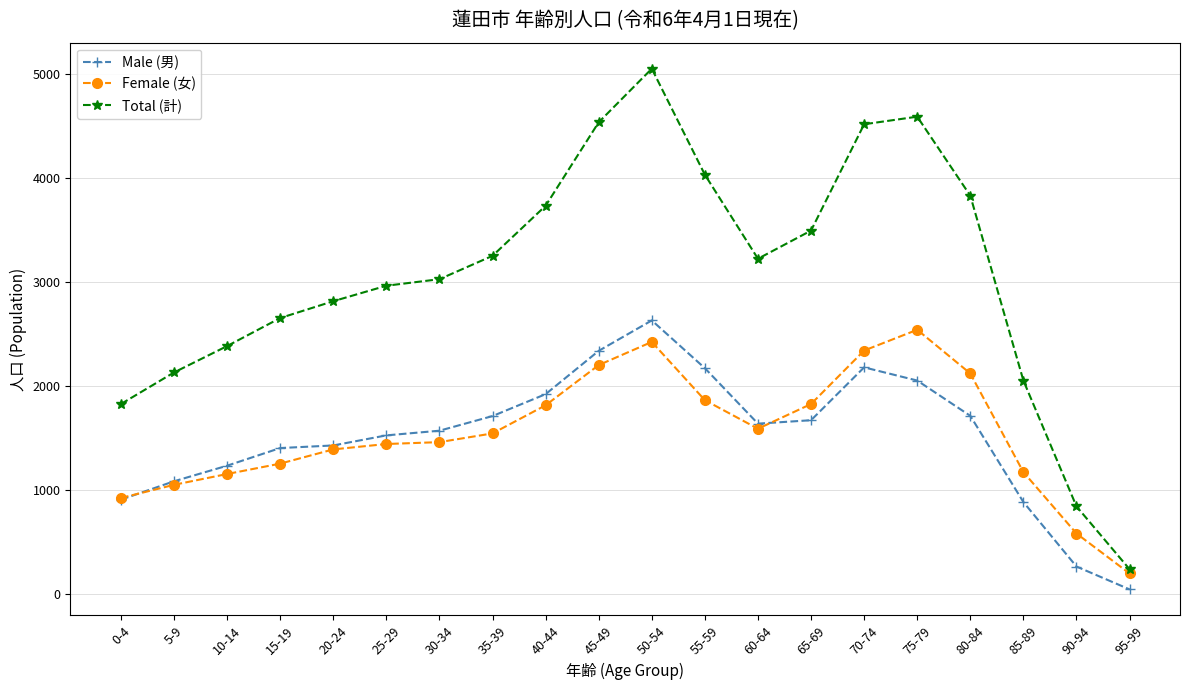

What is the total value across all series at 15-19?

5308